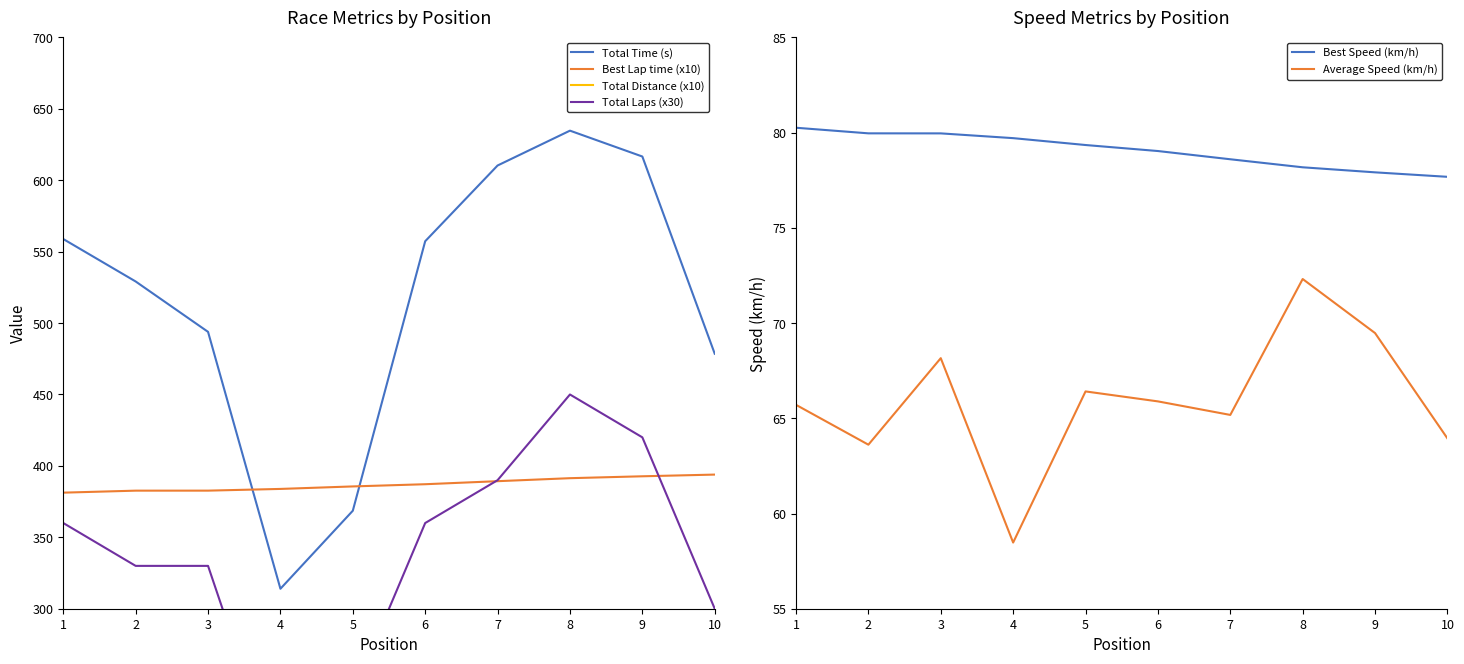

How many lines are shown in the chart?

6